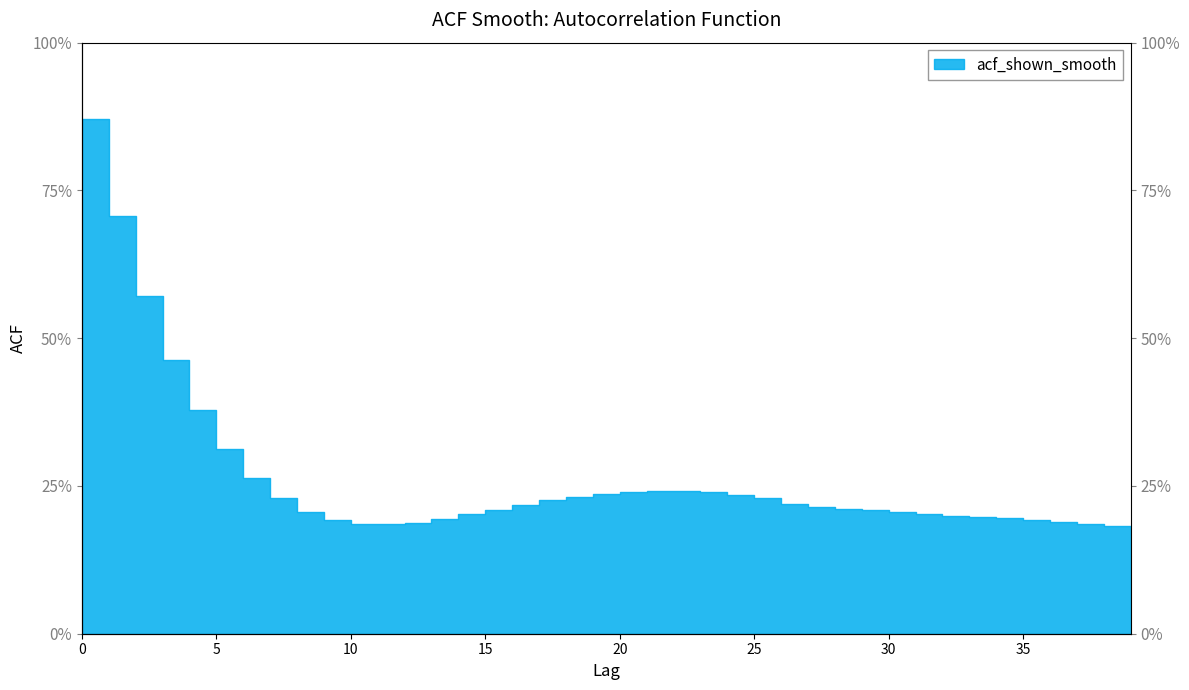

The value at 20 is 0.2. True or false?

True